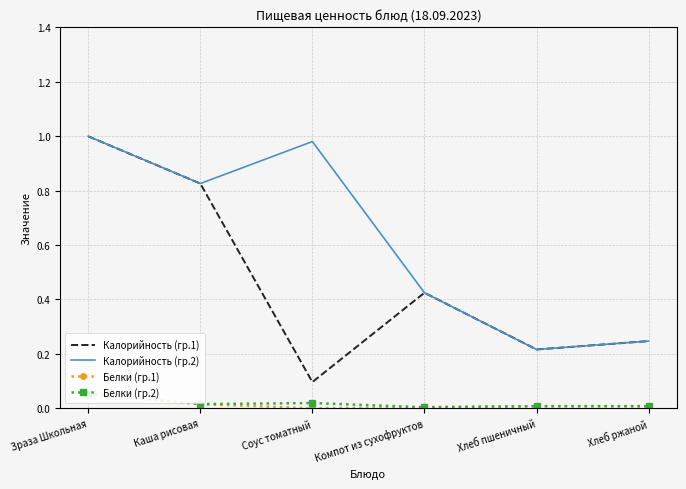

Where is the first local minimum for Калорийность (гр.1)?

Соус томатный